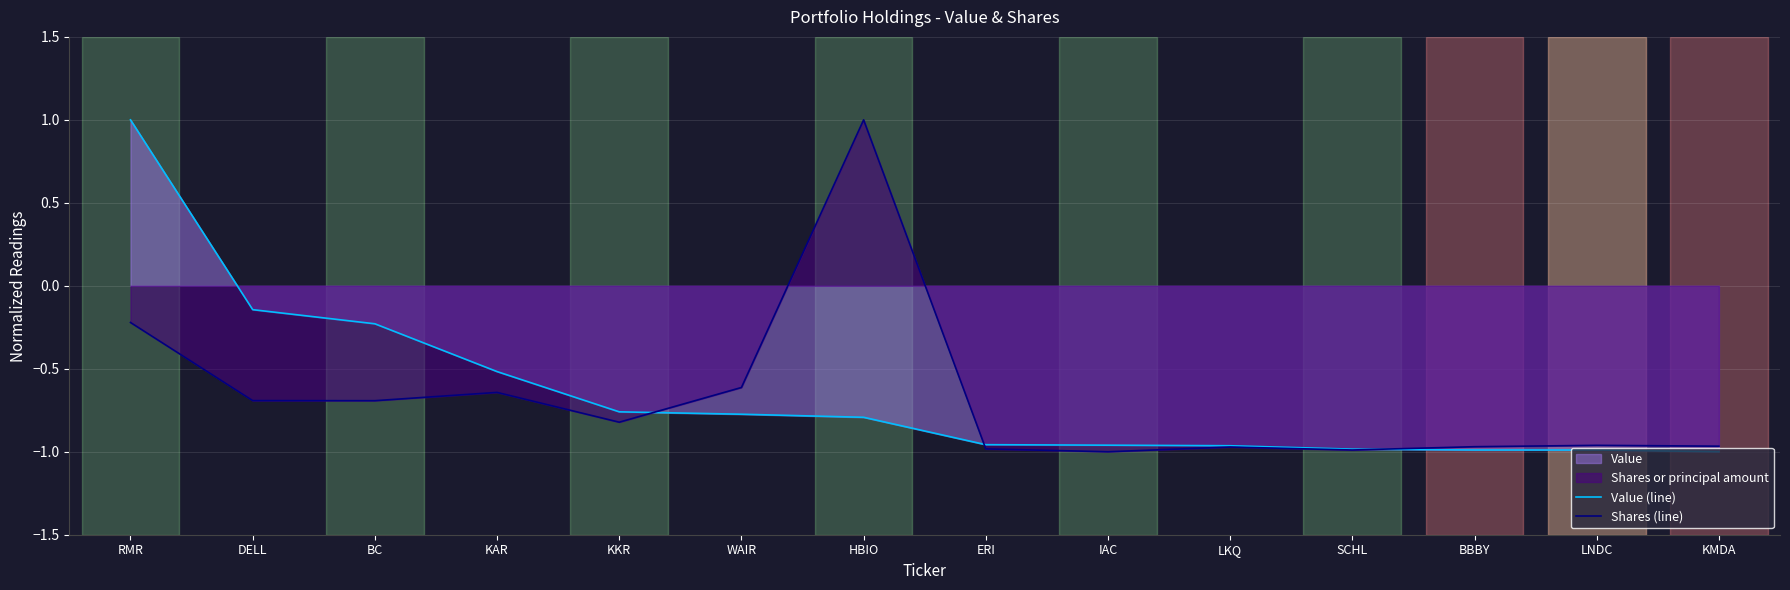

Which has a higher value, KAR or KMDA?

KAR